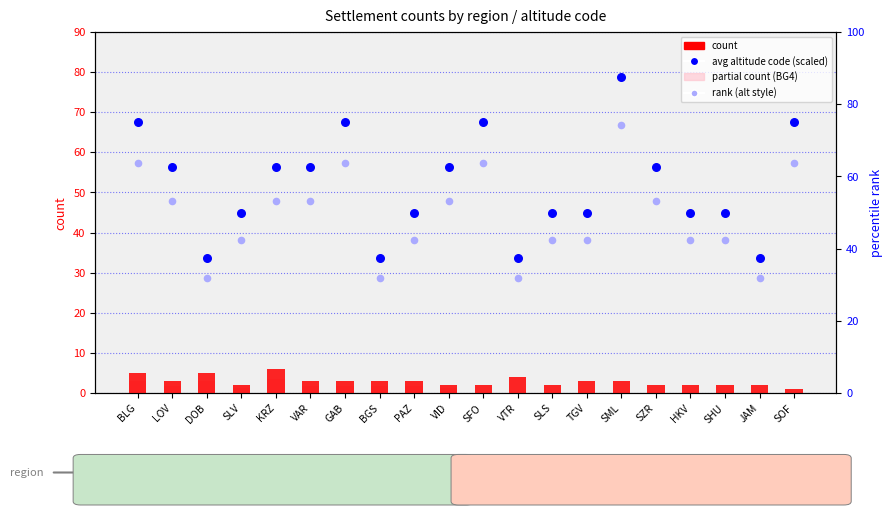

At how many categories does at least one series exceed 37?

20